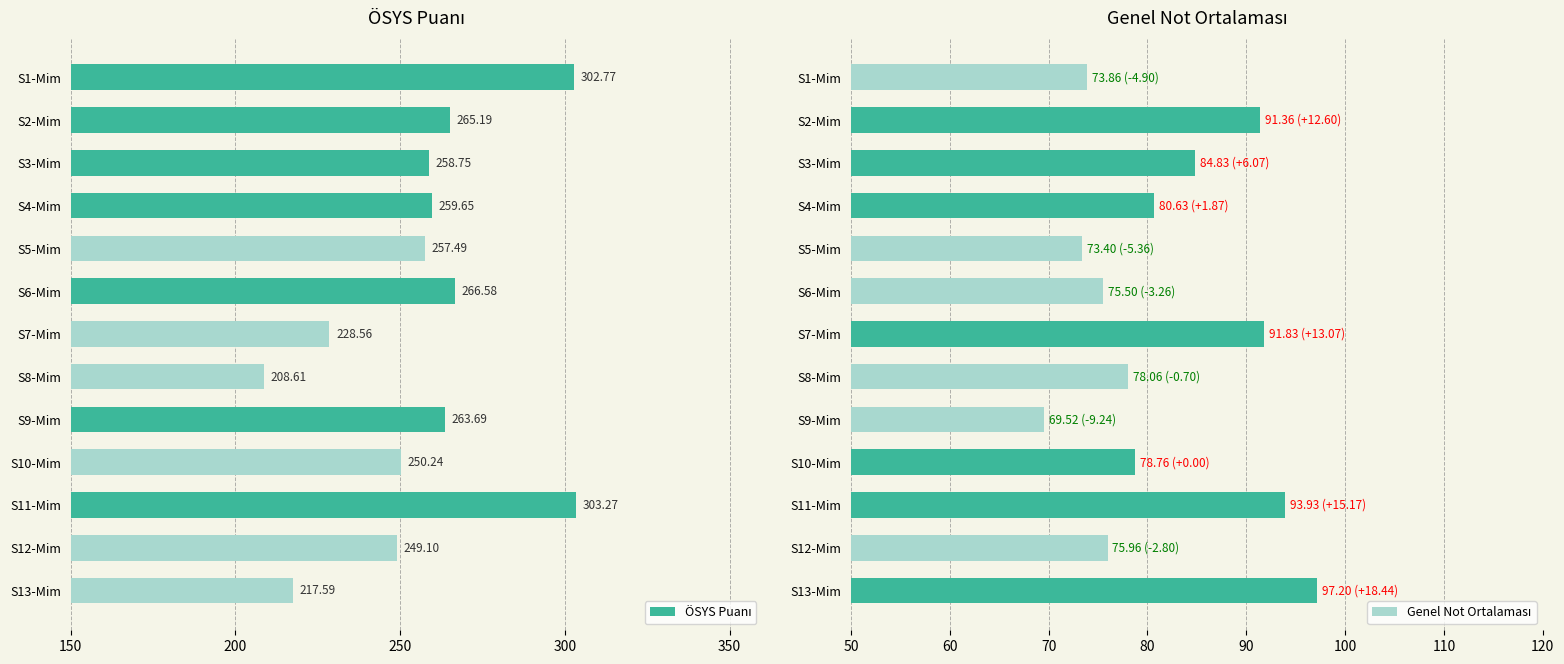

Rank the series at S9-Mim from highest to lowest value.

ÖSYS Puanı, Genel Not Ortalaması